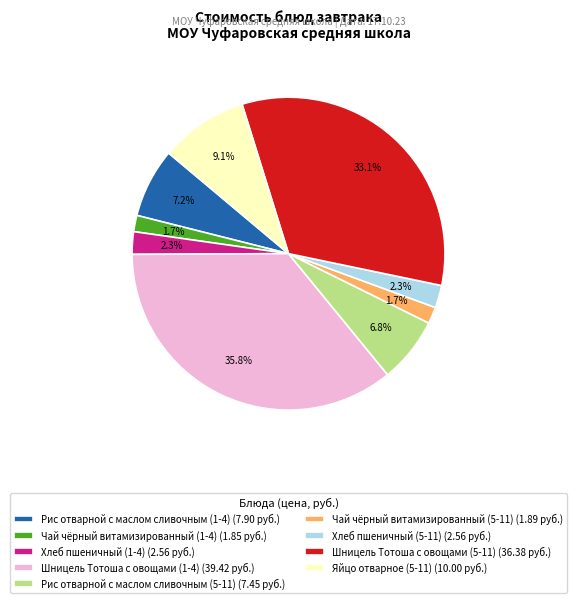

Which has a higher value, Шницель Тотоша с овощами (1-4) (39.42 руб.) or Рис отварной с маслом сливочным (1-4) (7.90 руб.)?

Шницель Тотоша с овощами (1-4) (39.42 руб.)